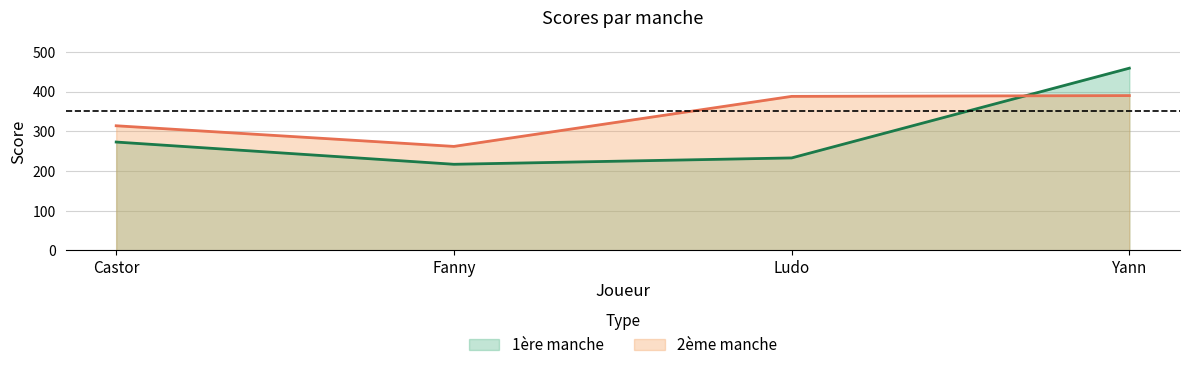

List the series in order of their overall mean, highest first.

2ème manche, 1ère manche